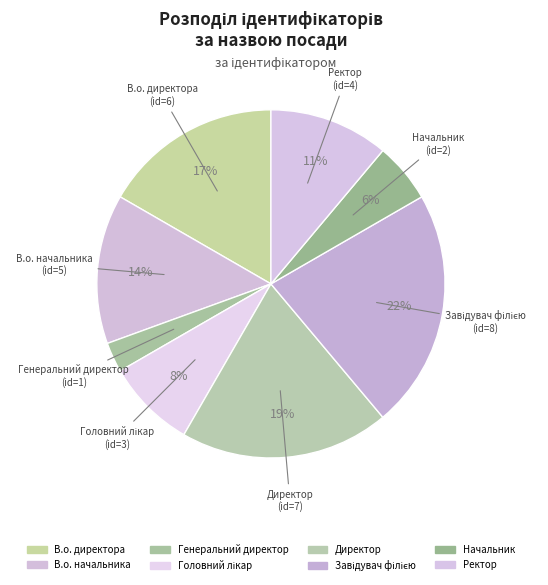

Is there a majority slice in this chart?

No